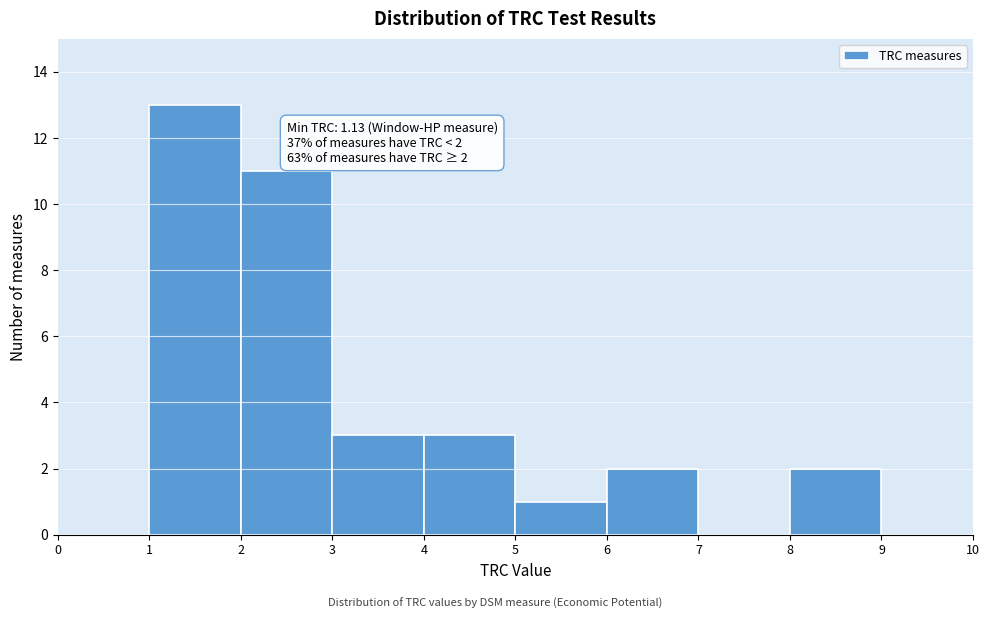

Which range on the x-axis has the tallest bar?

1 to 2